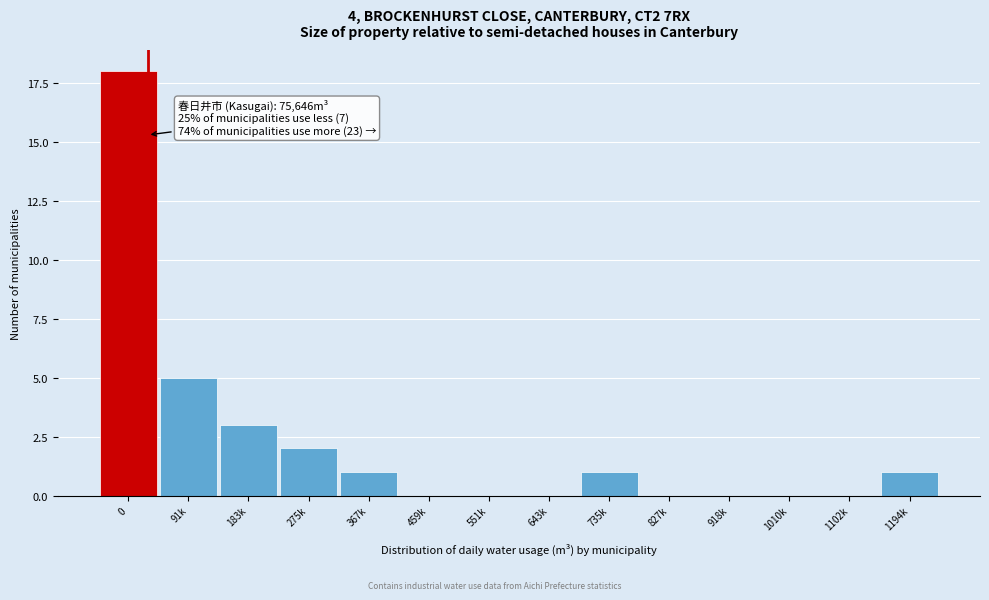

Reading left to right, list all the values displayed in this chart.

0=18	91k=5	183k=3	275k=2	367k=1	459k=0	551k=0	643k=0	735k=1	827k=0	918k=0	1010k=0	1102k=0	1194k=1